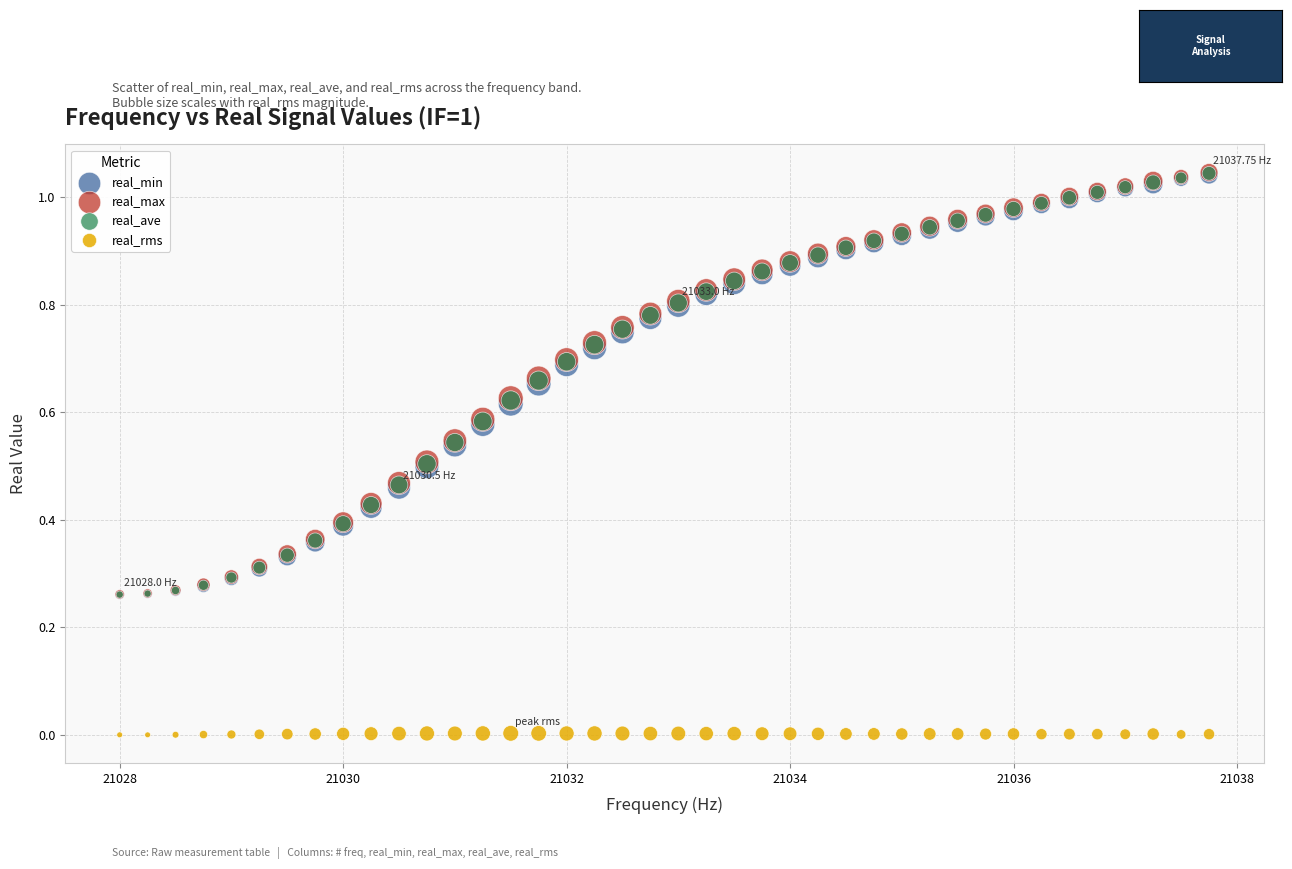

What are all the series names shown in the legend?

real_min, real_max, real_ave, real_rms